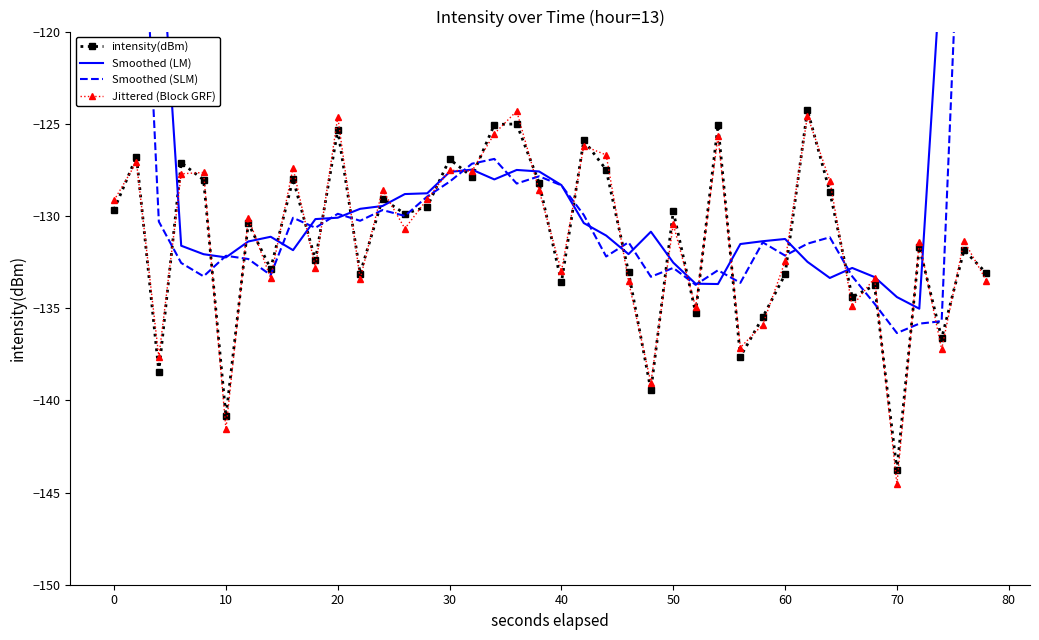

What are all the series names shown in the legend?

intensity(dBm), Smoothed (LM), Smoothed (SLM), Jittered (Block GRF)